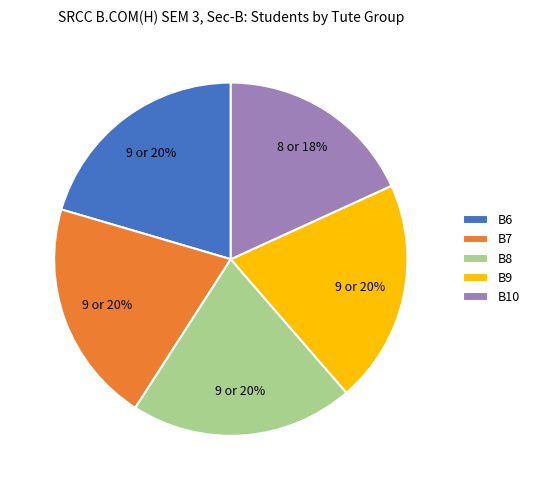

What is the smallest slice in the pie chart?

B10